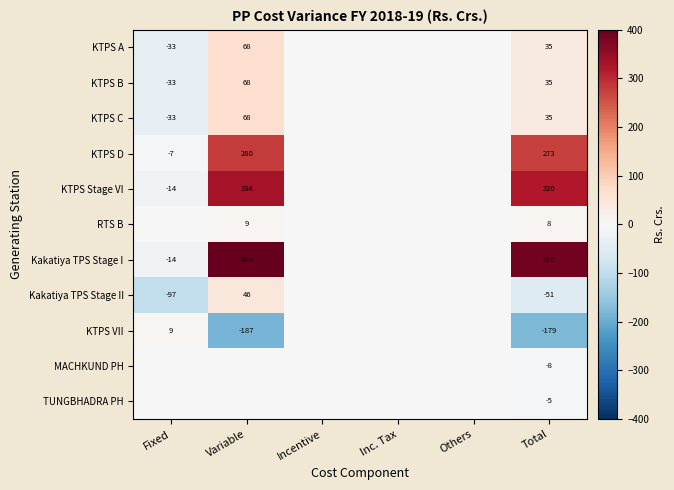

True or false: KTPS B has a value of 35.0 at Total.

True